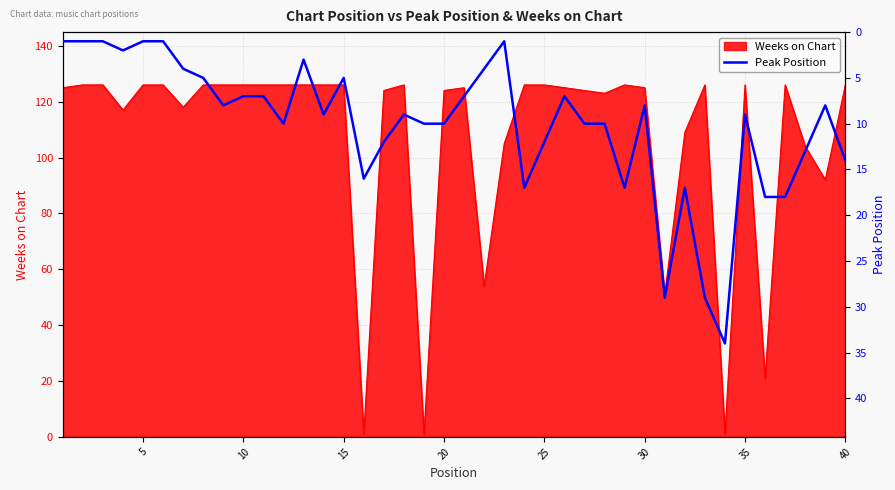

Does the chart display data point markers on the line(s)?

No